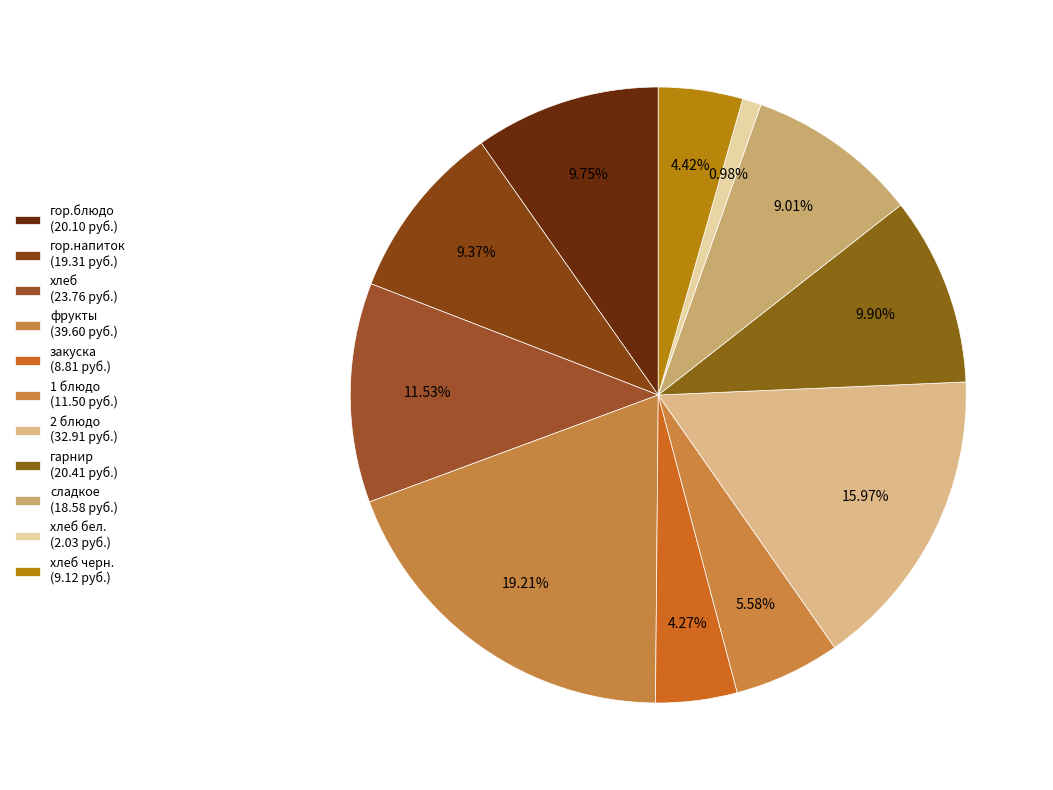

Count the number of slices in the pie.

11